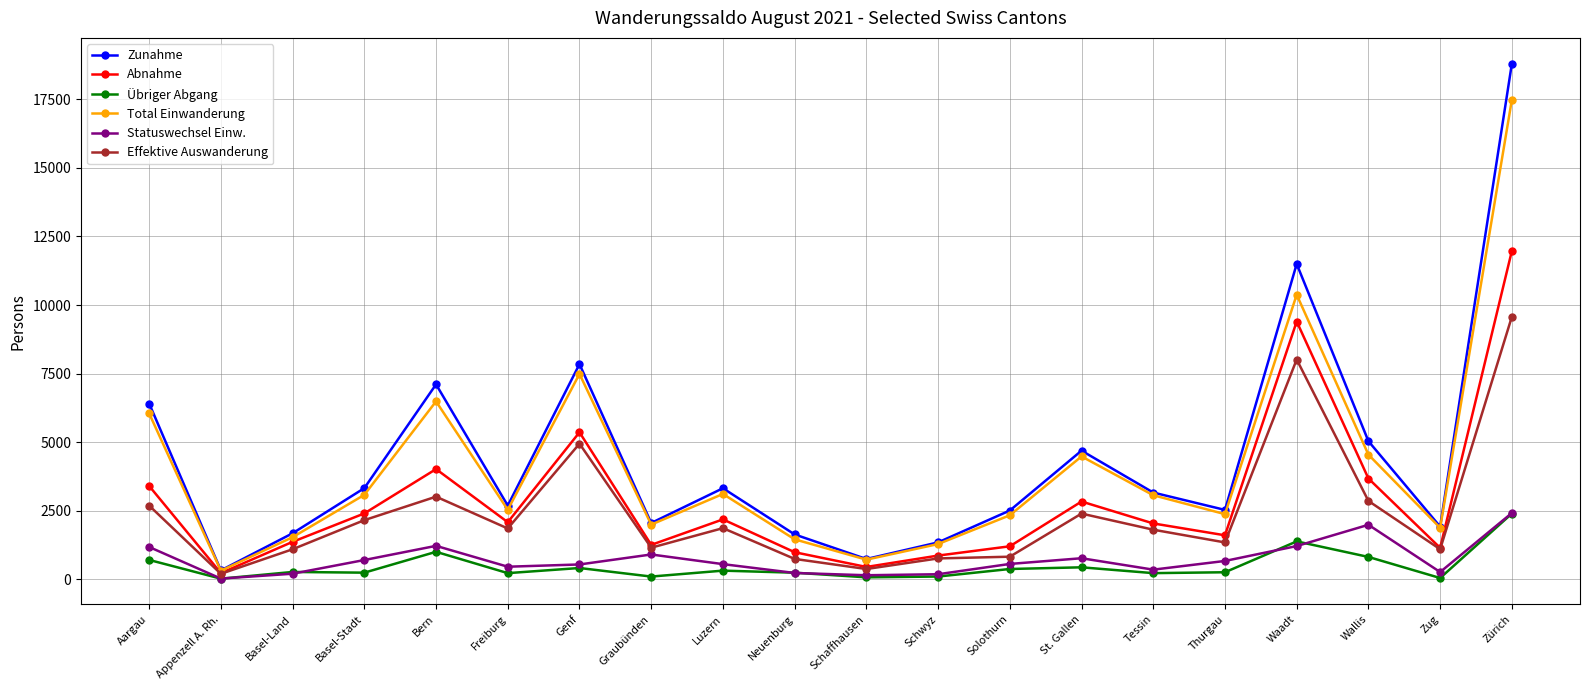

Between Appenzell A. Rh. and Graubünden, which series saw the biggest shift?

Zunahme